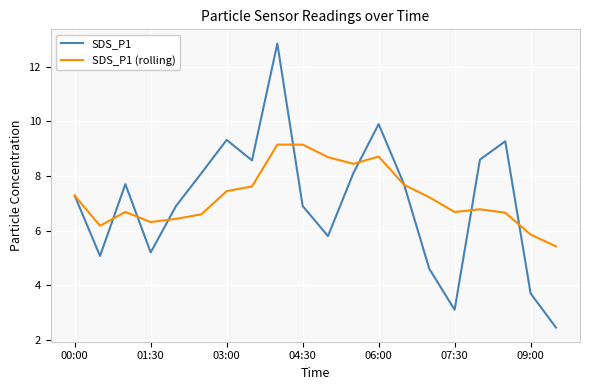

Which series has the largest range (max minus min)?

SDS_P1